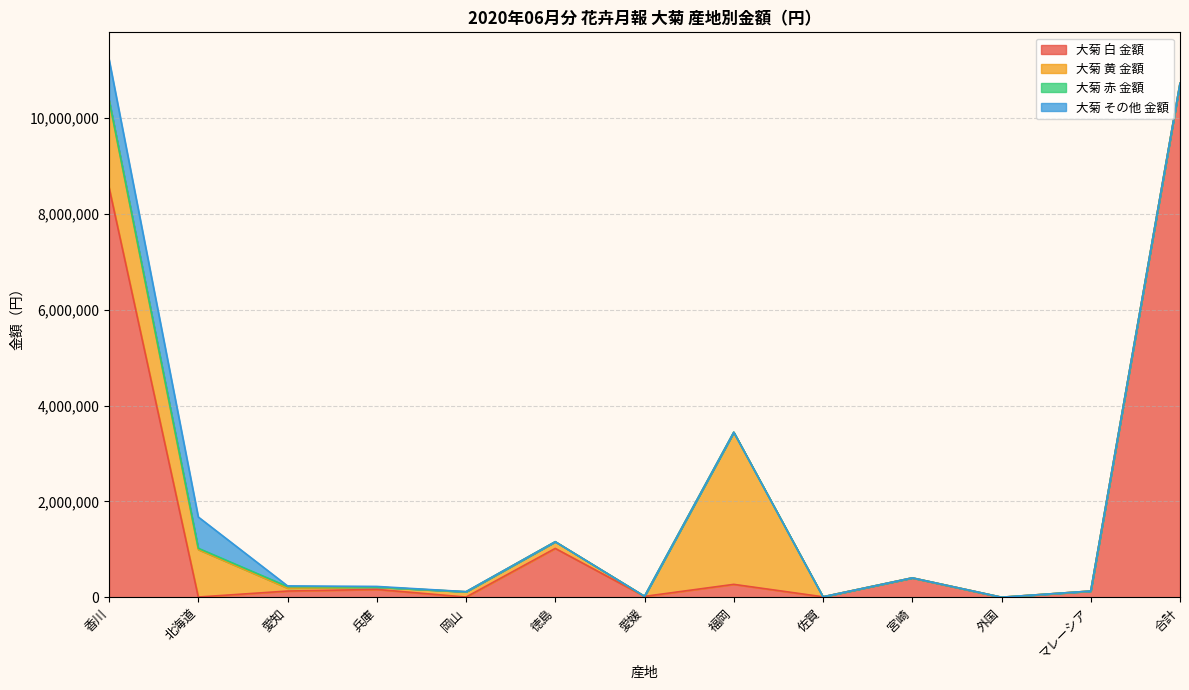

Where is the first local minimum for 大菊 黄 金額?

兵庫